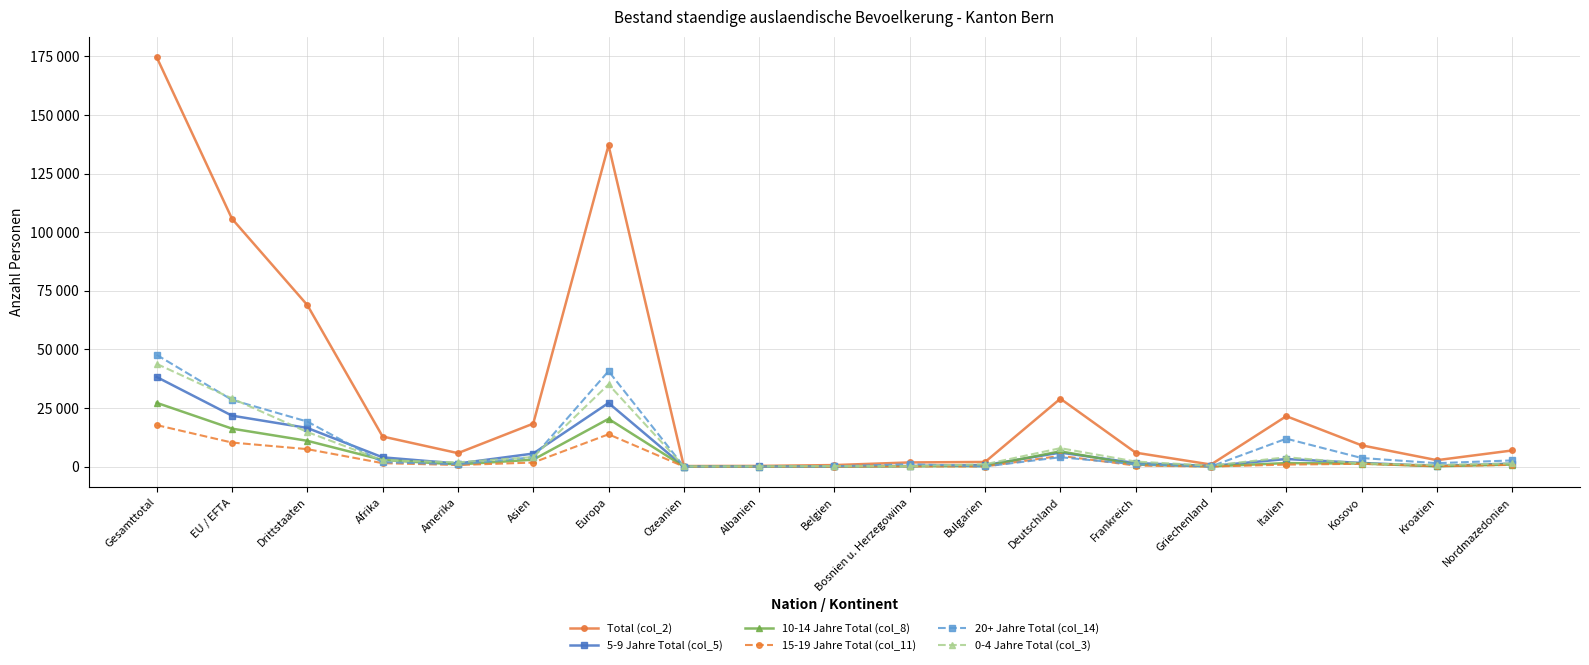

Does the chart have visible grid lines?

Yes